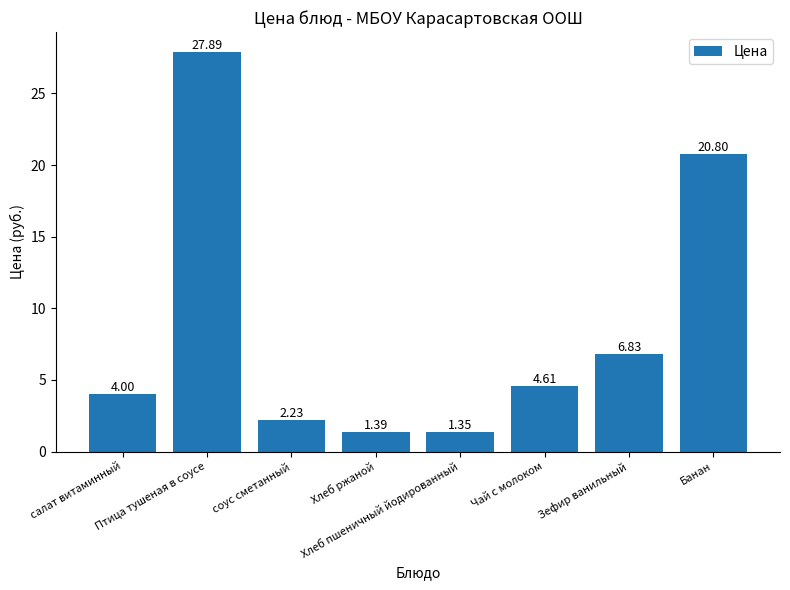

What is the average value?

8.6